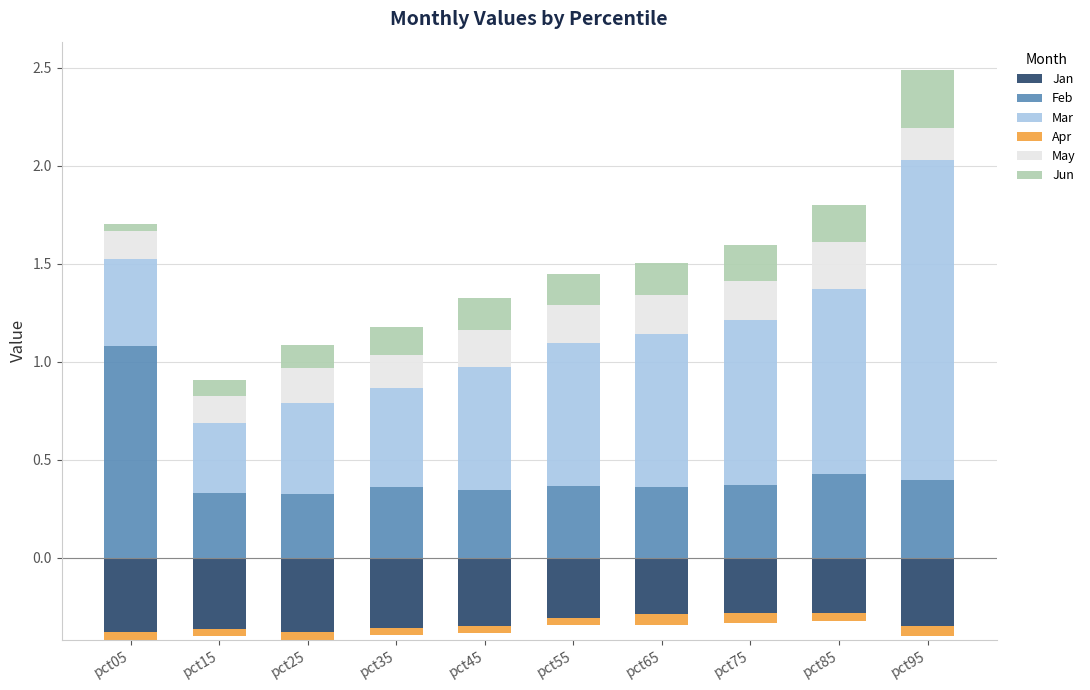

How many bars are there in each group?

6